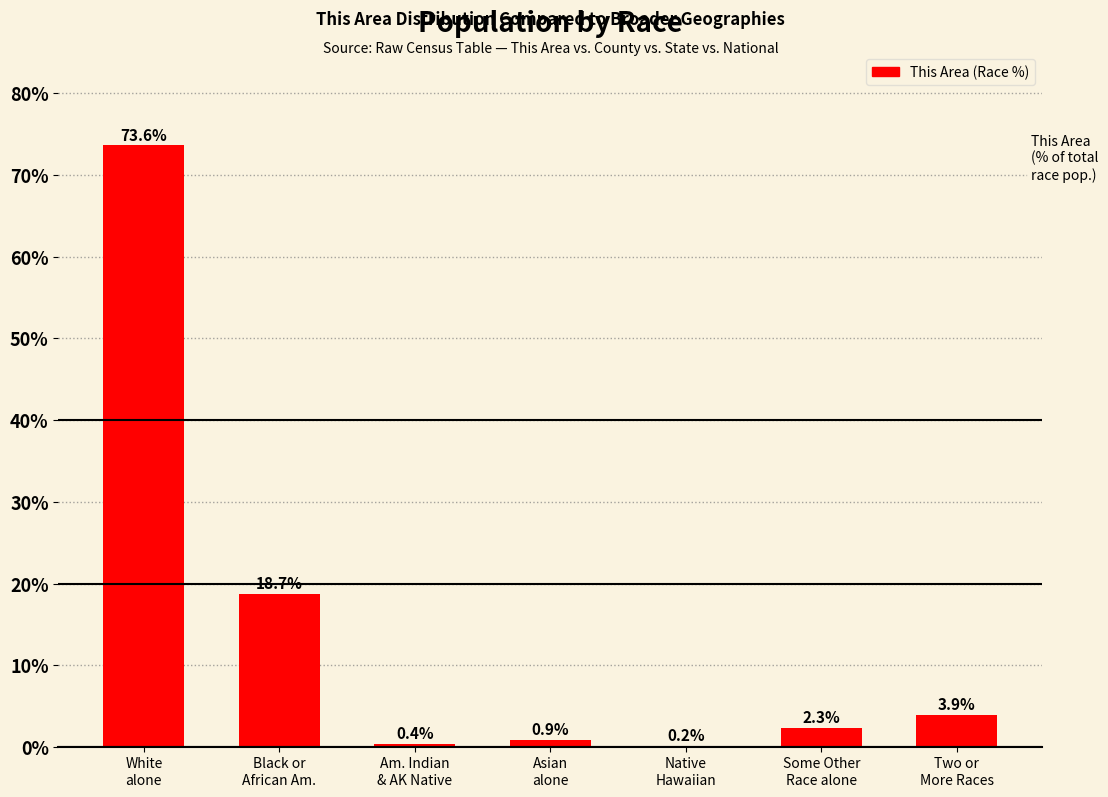

What is the sum of all values?

100.0